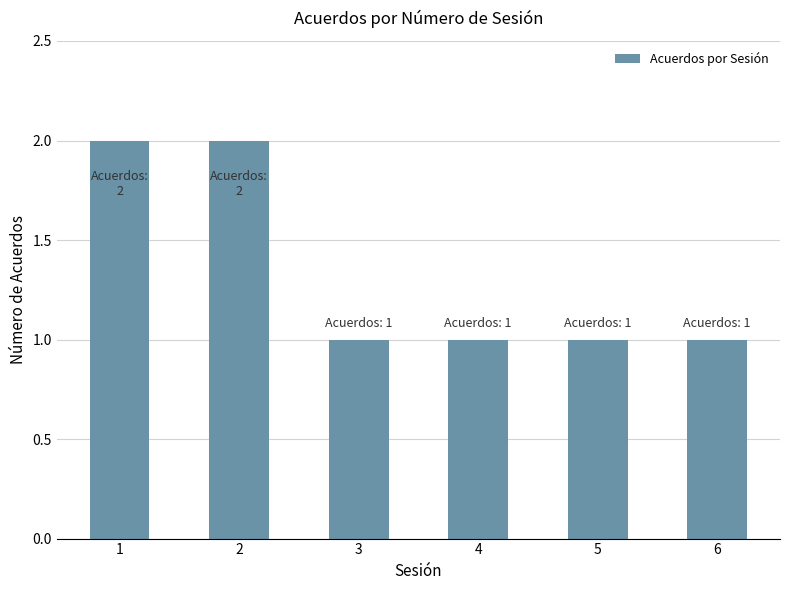

What is the value of the 2nd bar from the left?

2